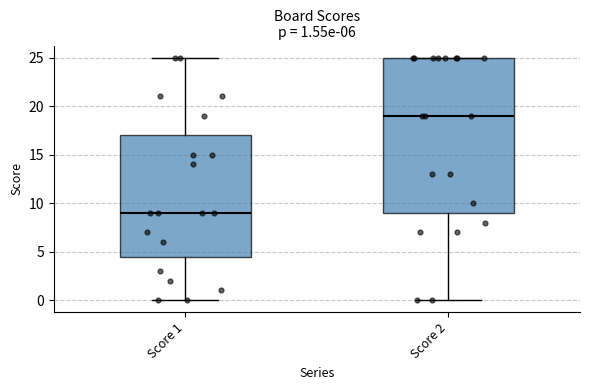

Which box's median line is the lowest?

Score 1